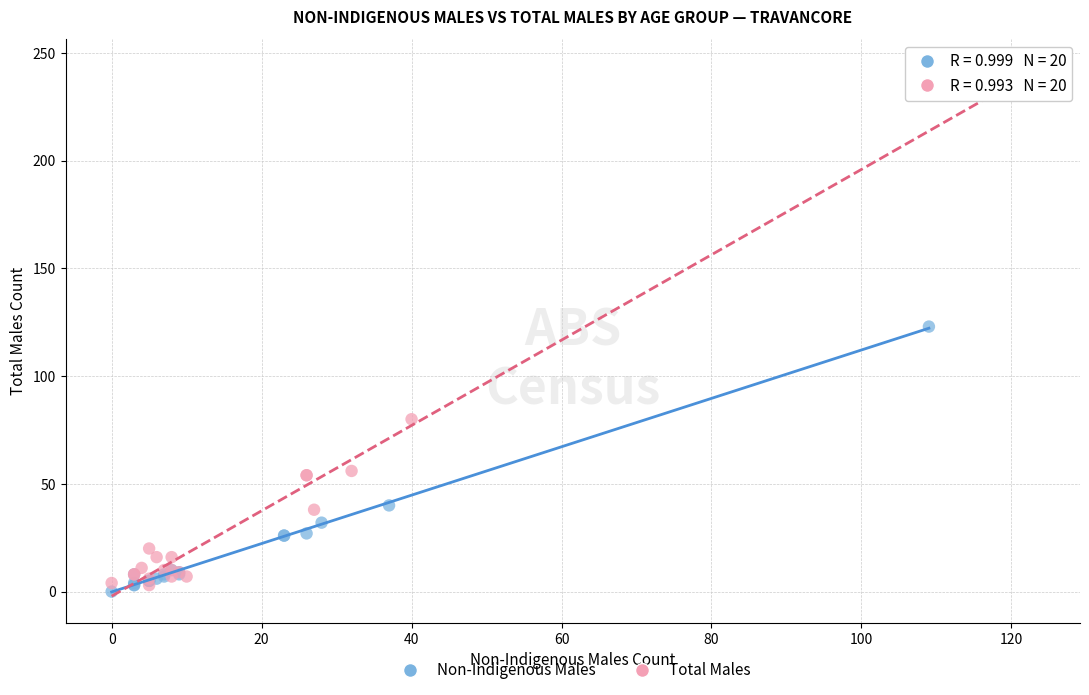

Which series reaches the maximum Y coordinate?

Total Males